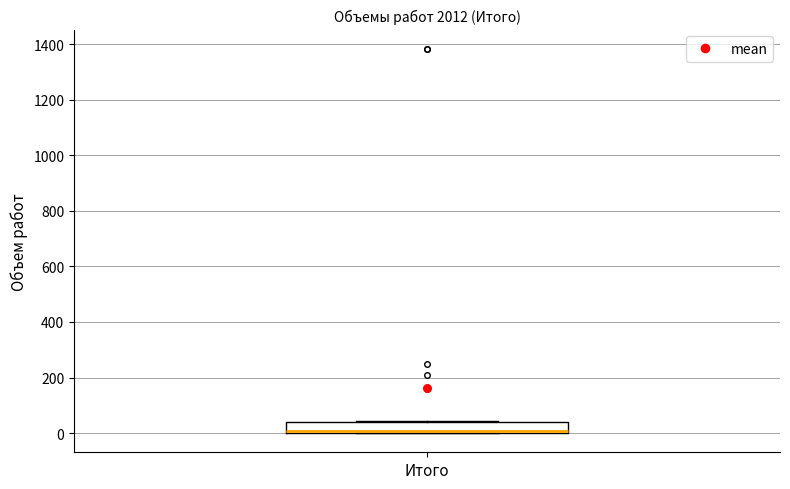

Read this box plot against the y-axis: the position of the median line, the range covered by the box, and the ends of both whiskers. The values are not printed on the chart, so give them approximately, as read against the axis.

median 0 (just above the box's lower edge), box 0 to 40, whiskers 0 to 40